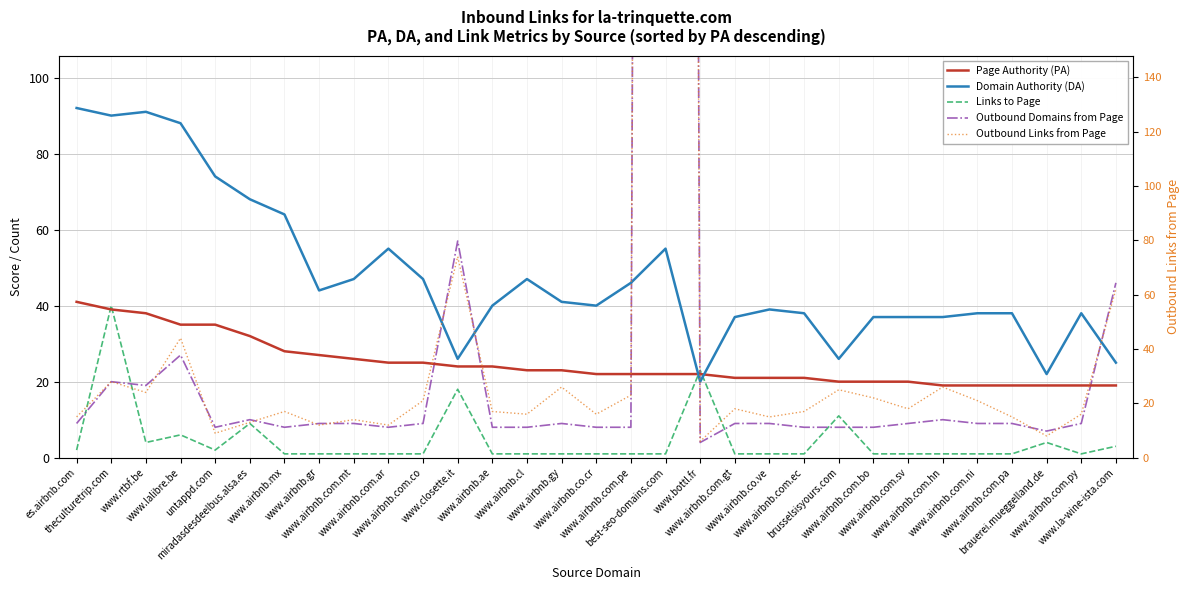

Rank the series at www.airbnb.com.py from lowest to highest value.

Links to Page, Outbound Domains from Page, Outbound Links from Page, Page Authority (PA), Domain Authority (DA)